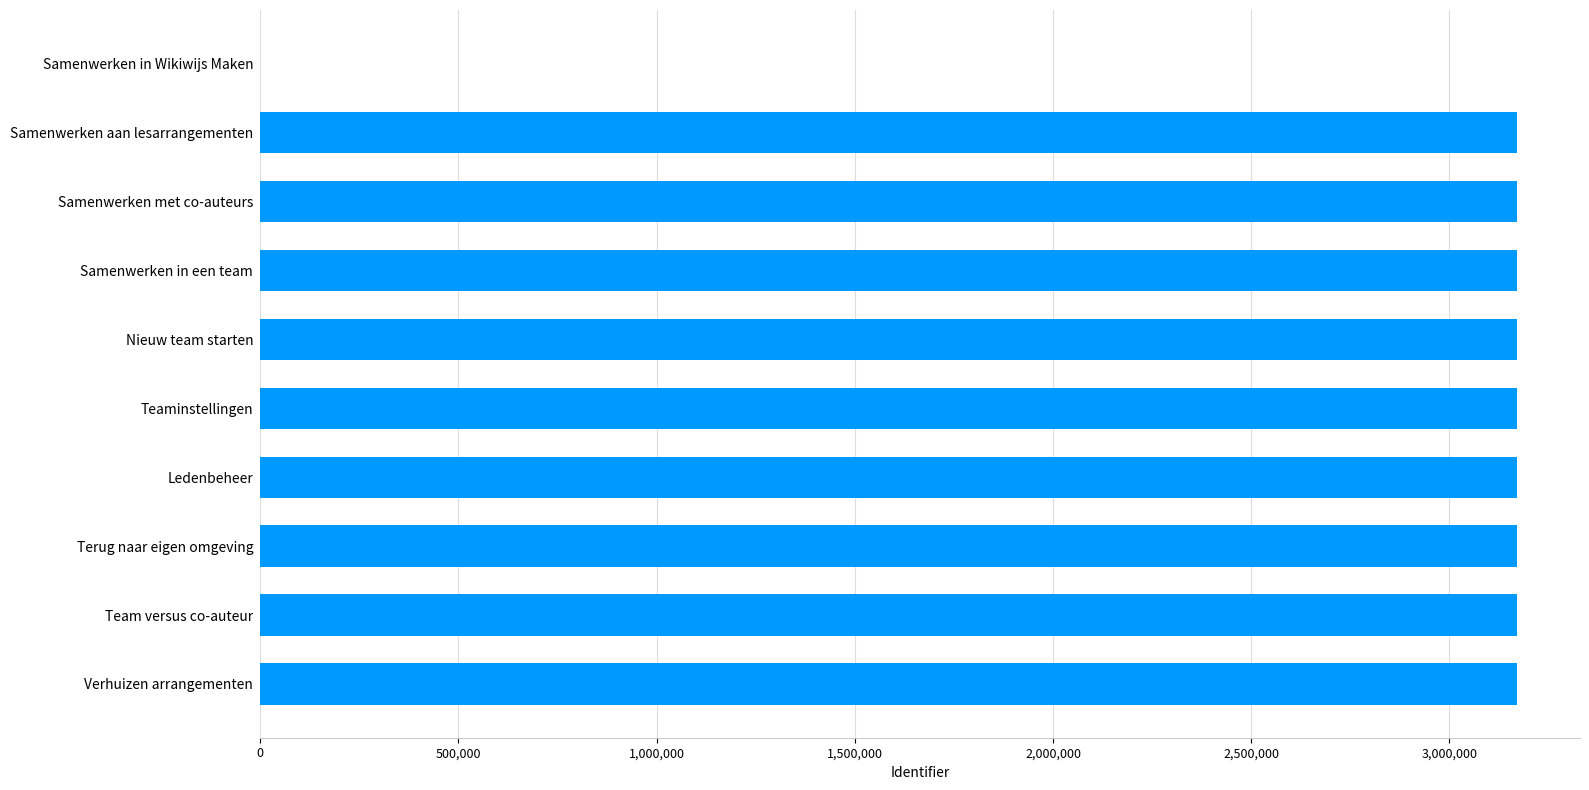

What is the sum of all values?

28535191